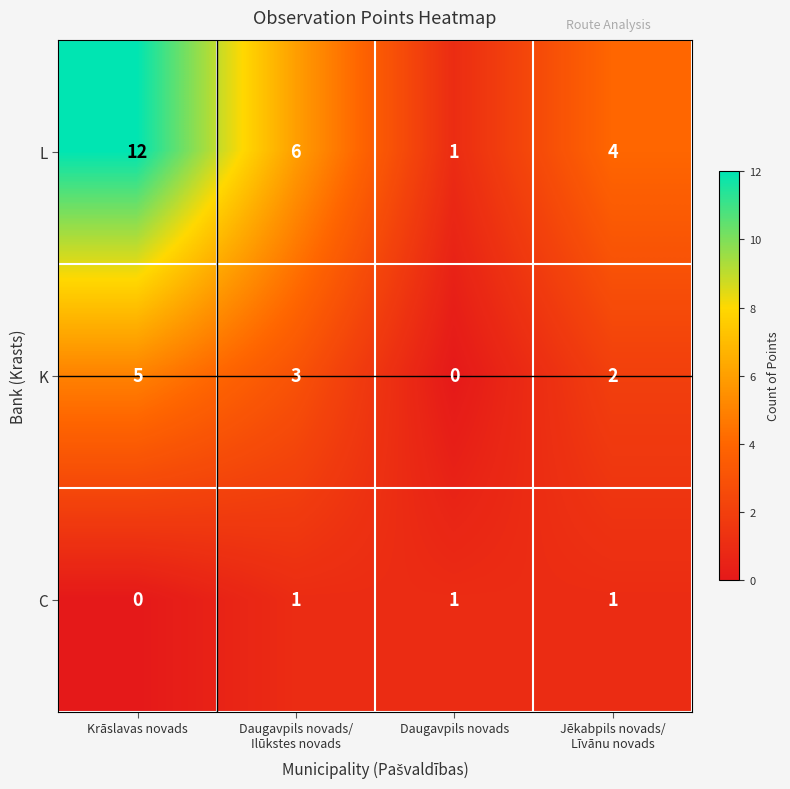

Is it true that L equals 0 at Daugavpils novads?

False